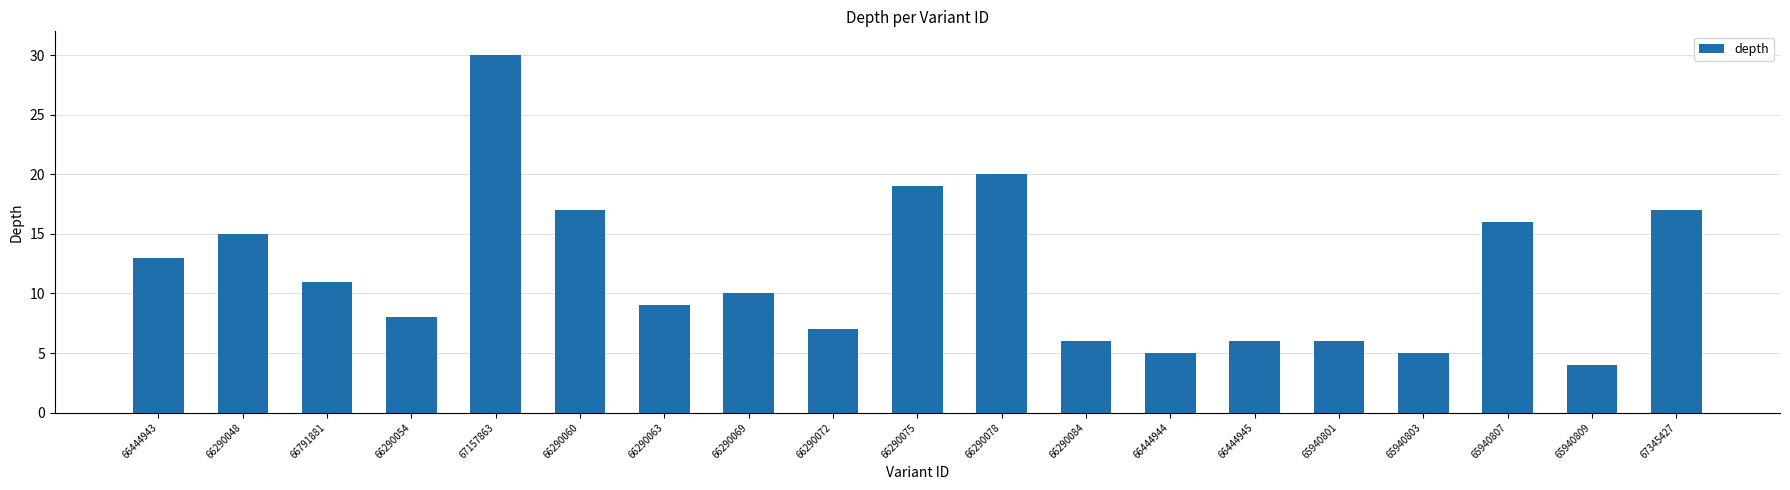

Does the chart contain any negative values?

No